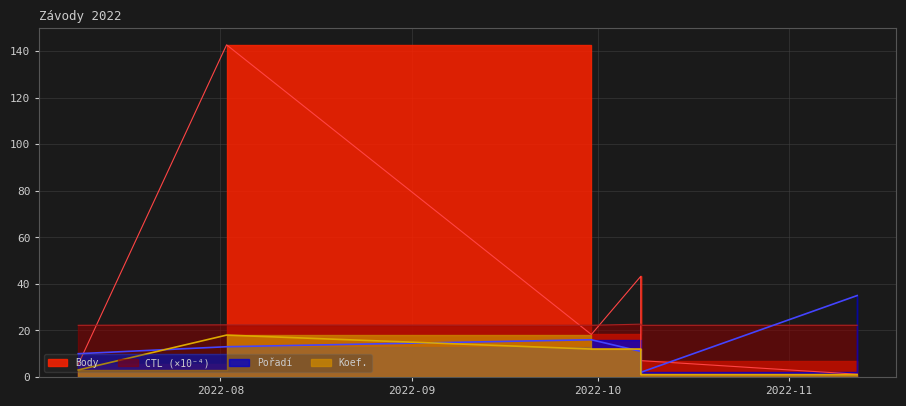

At which category is the sum across all series the highest?

2022-08-02